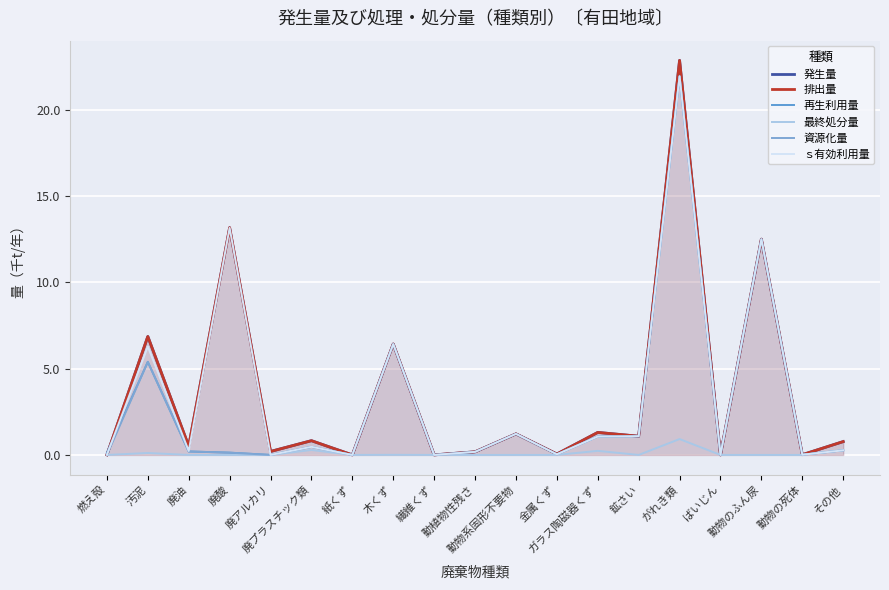

How many interior local valleys does the 排出量 series have?

8